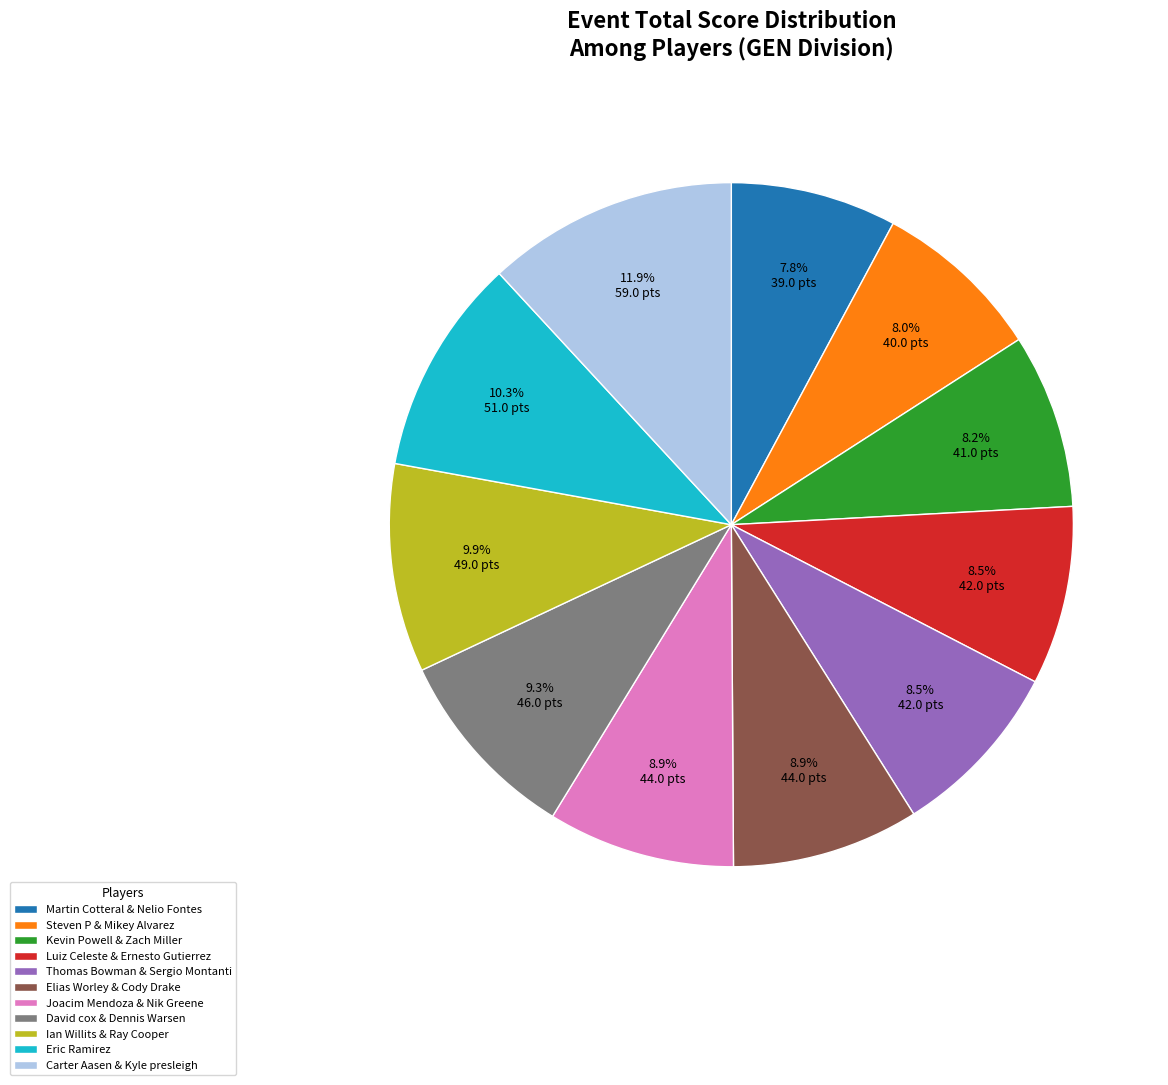

How many segments does this pie chart have?

11